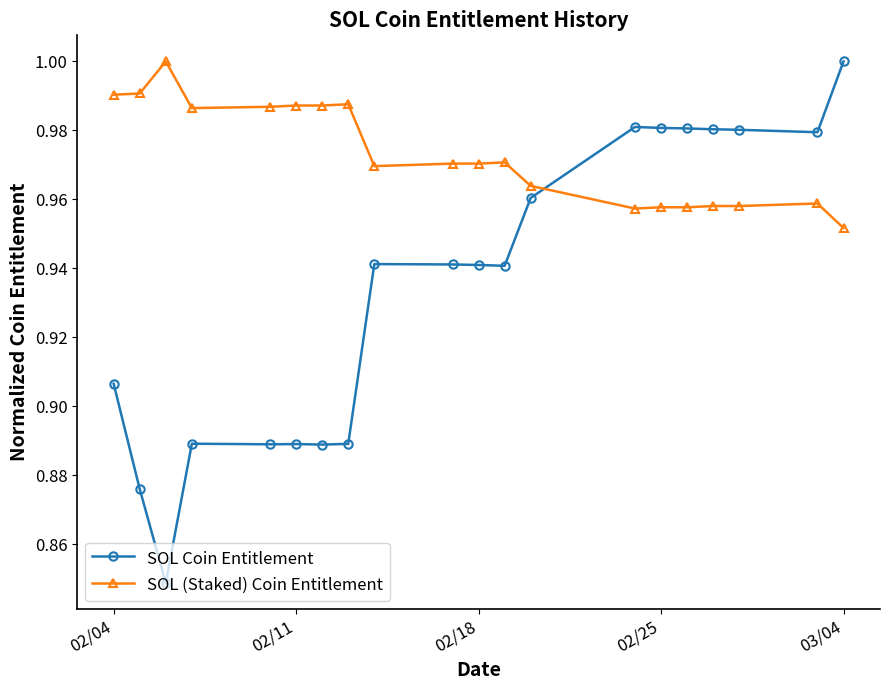

Rank the series by their average value, from highest to lowest.

SOL (Staked) Coin Entitlement, SOL Coin Entitlement